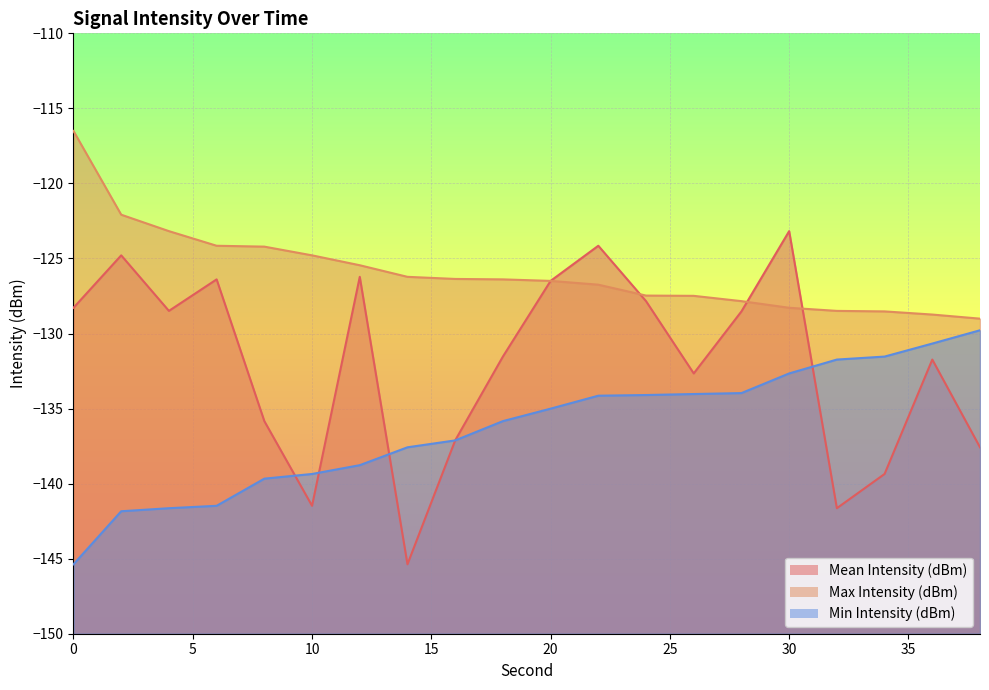

At which label is Mean Intensity (dBm) closest to -134?

26